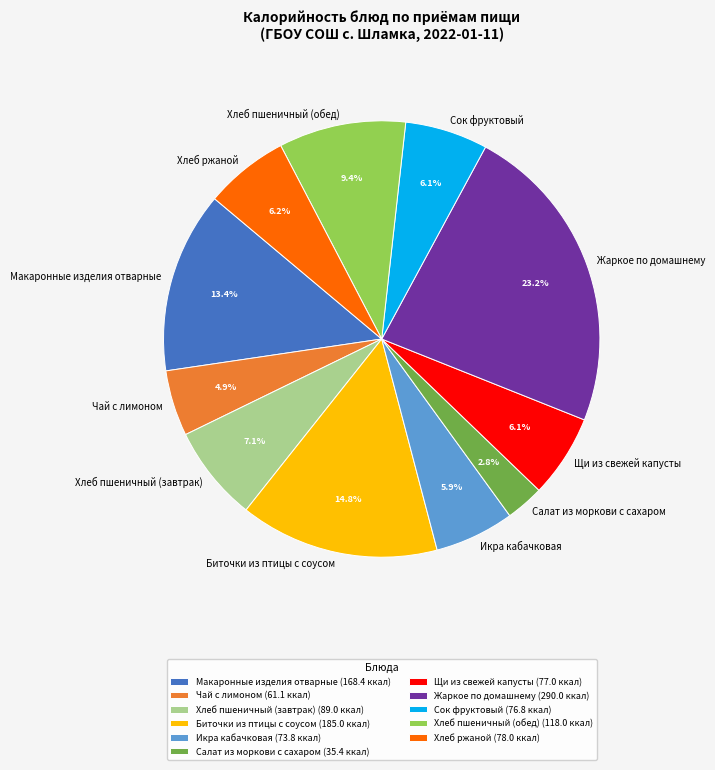

What percentage is the Хлеб ржаной slice, to the nearest percent?

6%